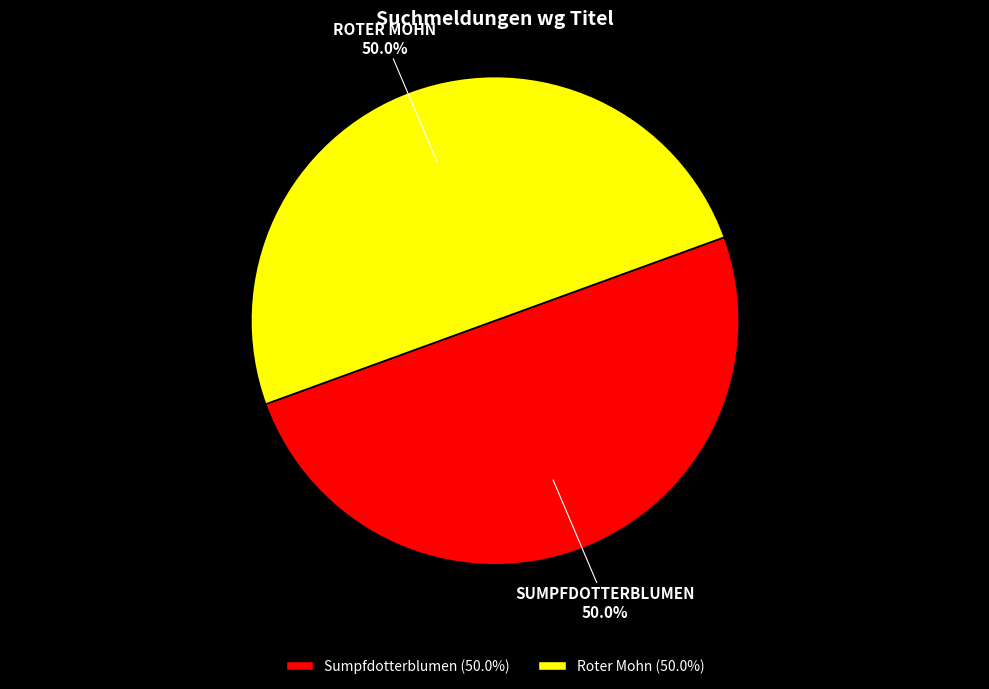

Combined, do Roter Mohn and Sumpfdotterblumen account for over 50%?

Yes